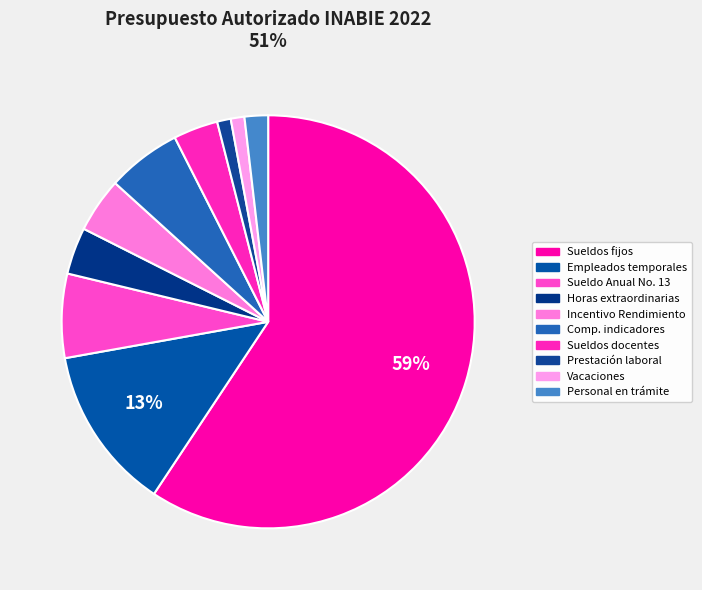

How many segments does this pie chart have?

10